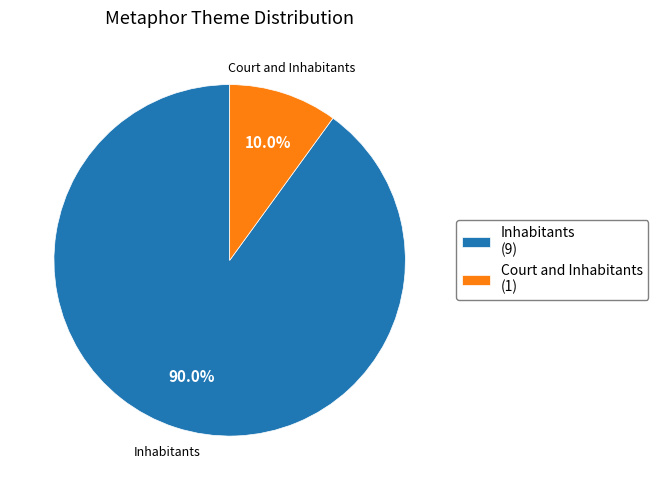

Rank the categories by value from highest to lowest.

Inhabitants (9), Court and Inhabitants (1)